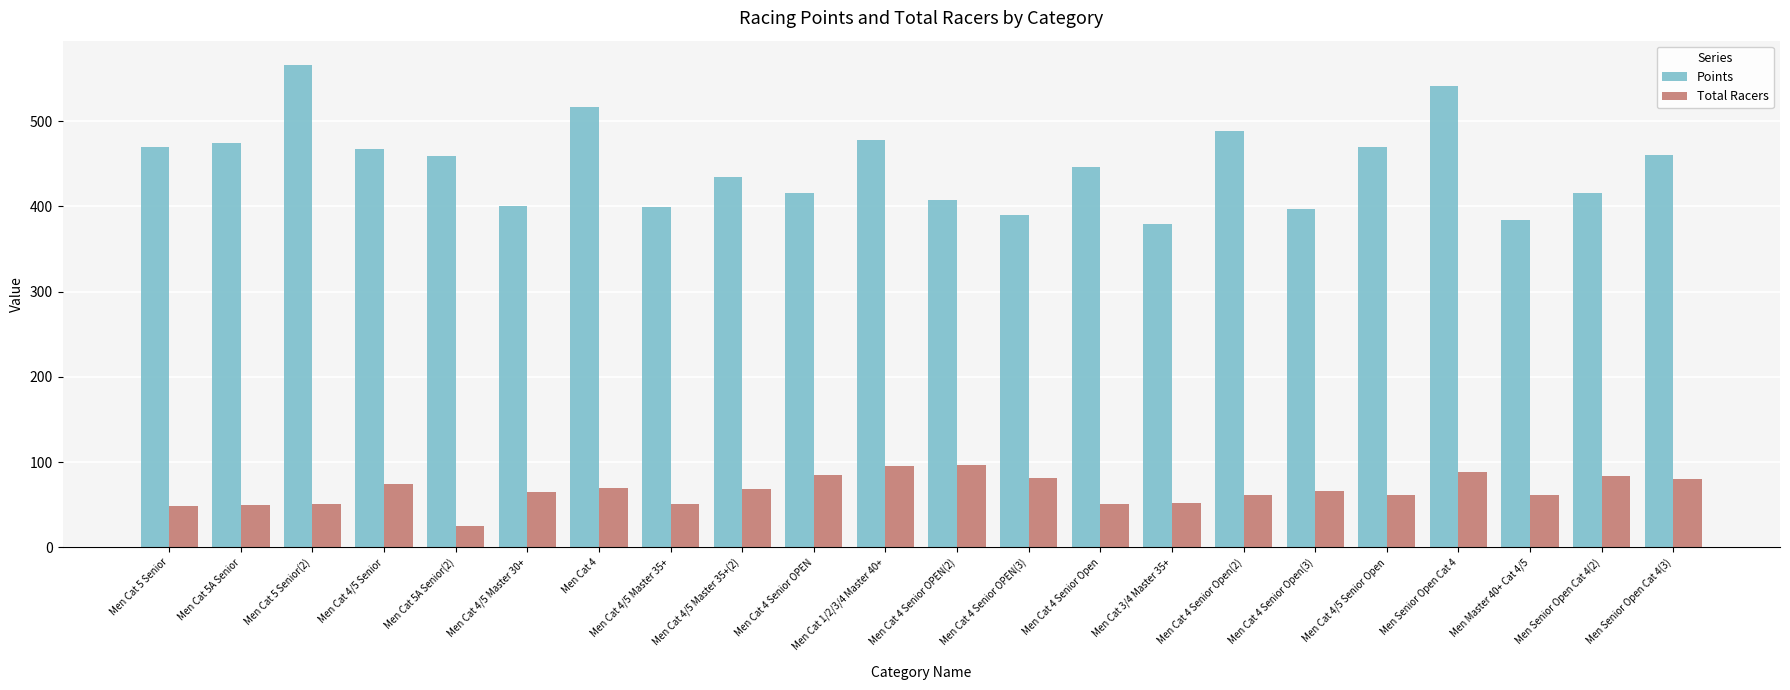

What is the sum of the Points values at Men Cat 4/5 Master 35+(2) and Men Cat 4 Senior Open(2)?

923.6